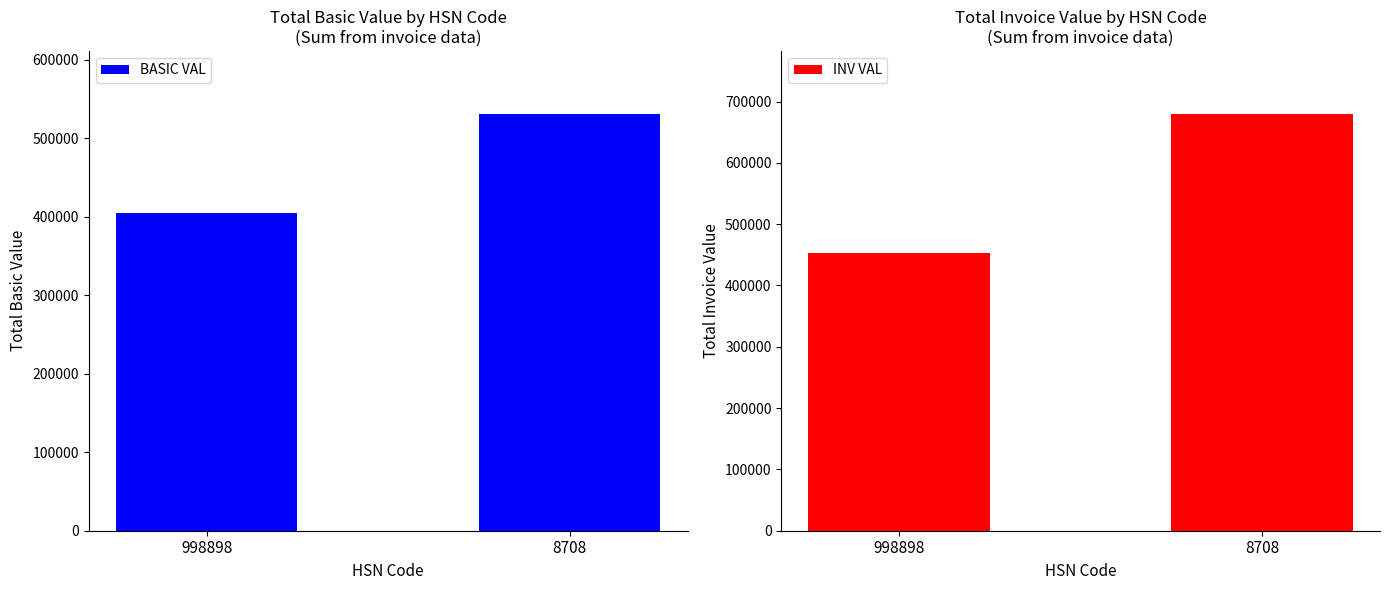

Between 998898 and 8708, which series saw the biggest shift?

INV VAL